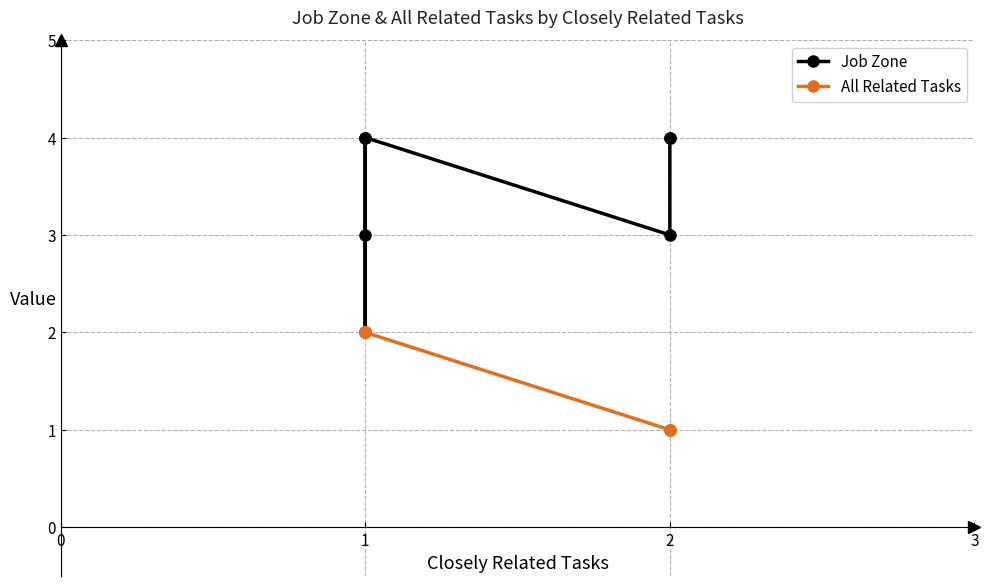

How many lines are shown in the chart?

2